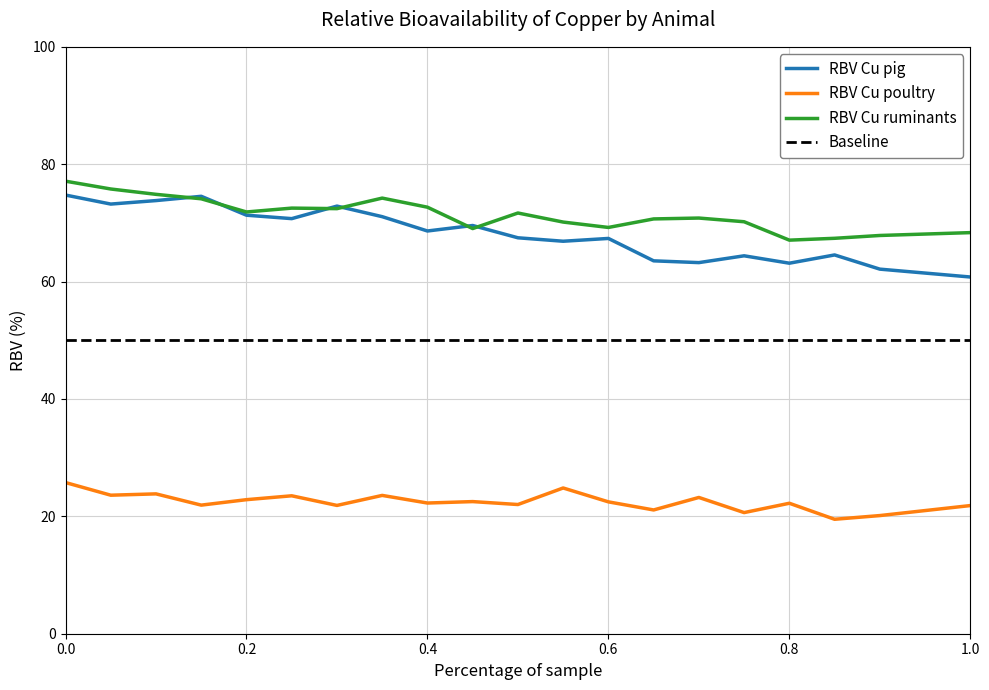

Between 19 and 18, which is larger?

19